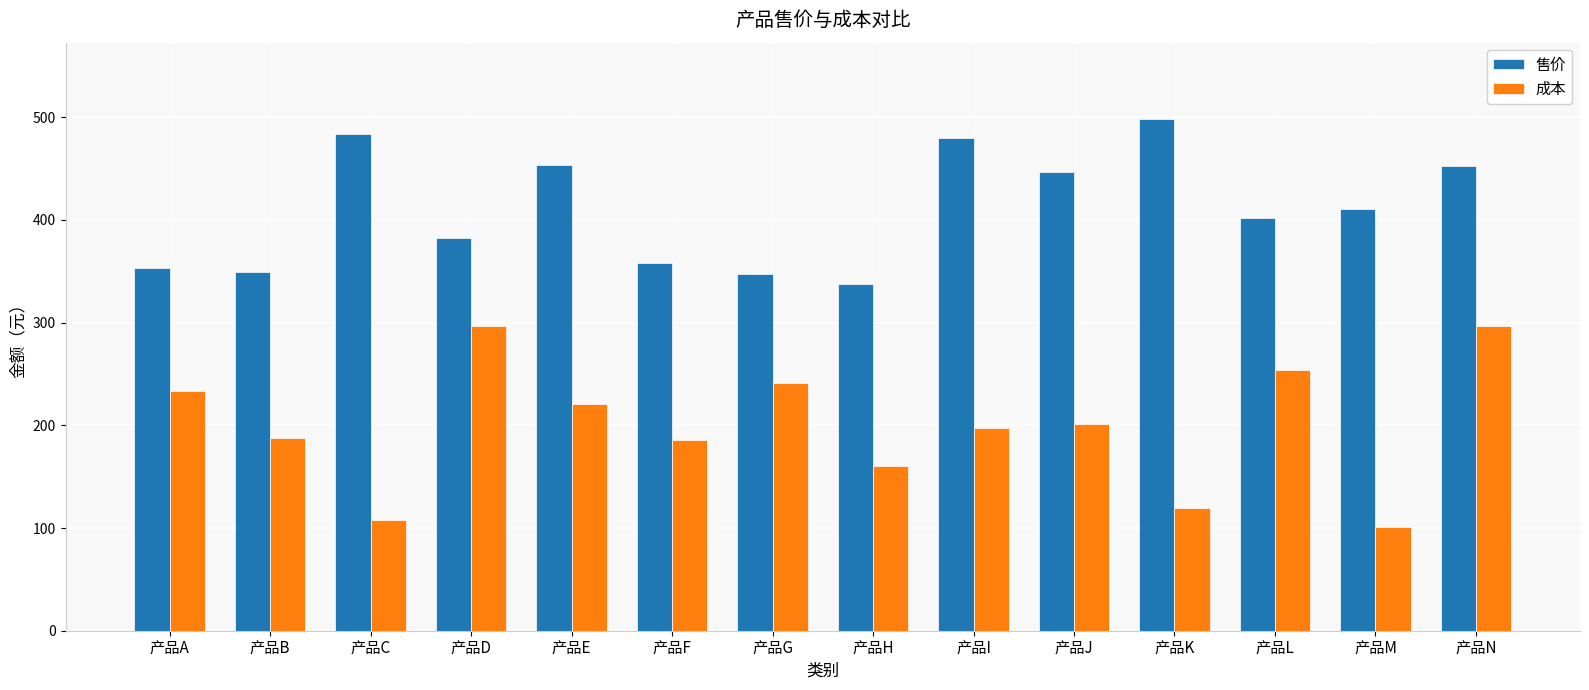

What is the difference between the 售价 values at 产品N and 产品B?

104